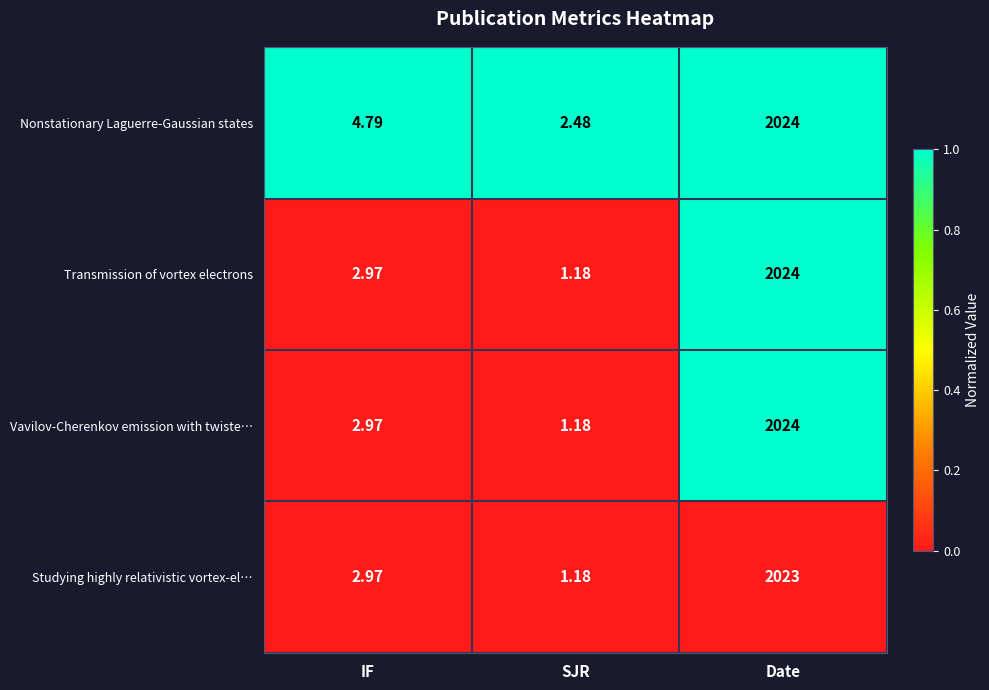

Which series has the largest total across all categories?

Nonstationary Laguerre-Gaussian states